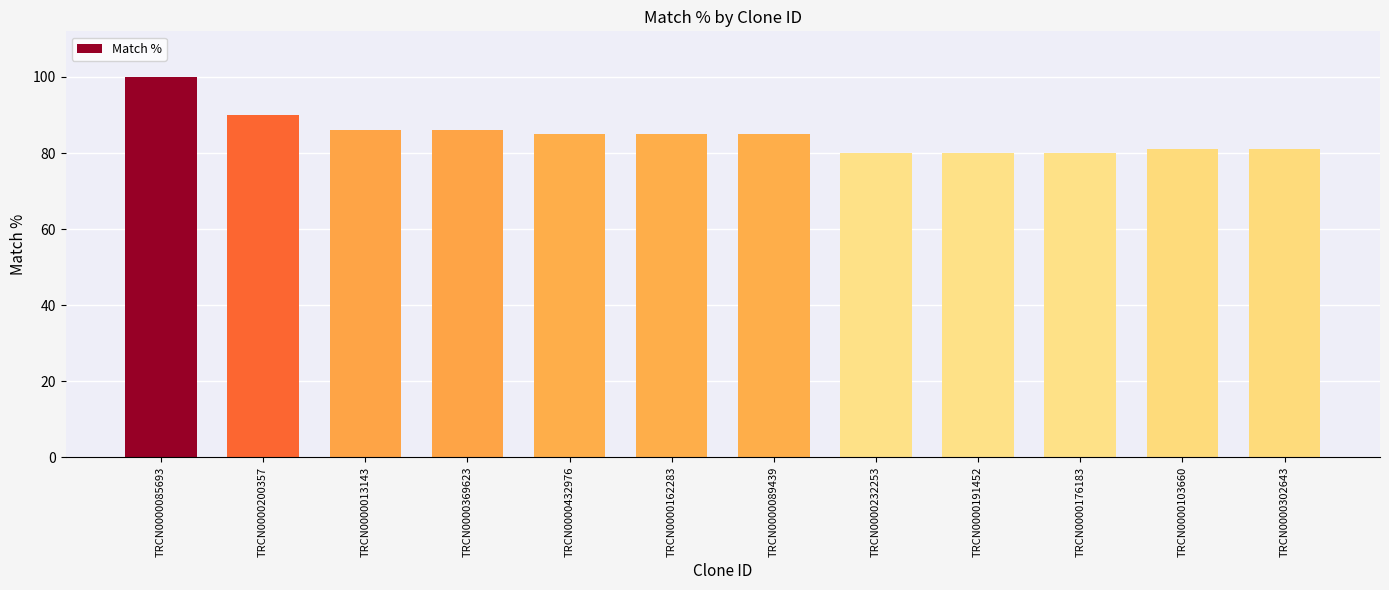

Does the chart contain any negative values?

No